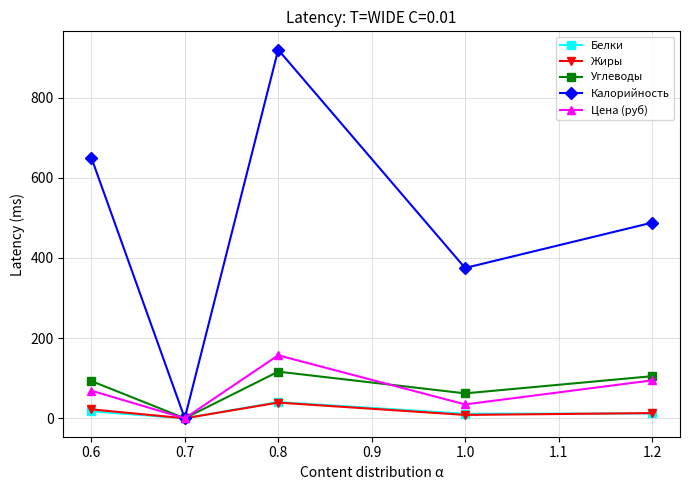

What is the value of the Калорийность point at the 1st from the left?

650.5